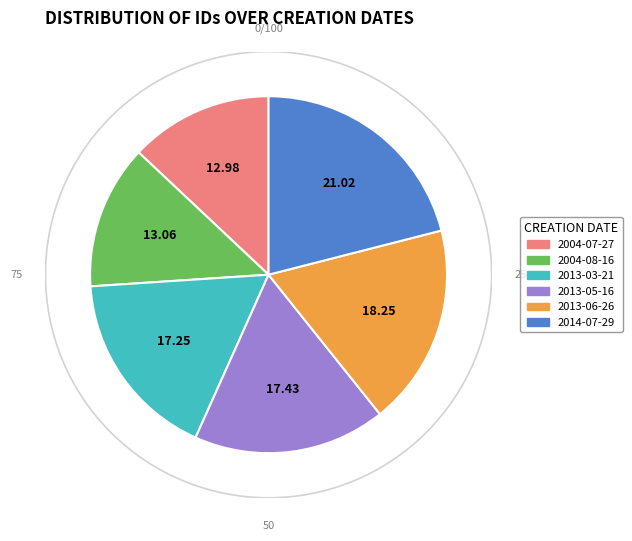

How many segments does this pie chart have?

6